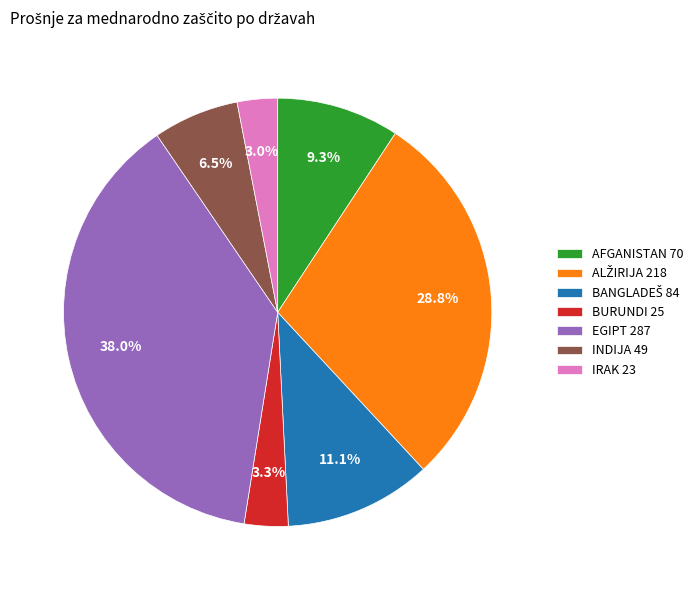

How many segments does this pie chart have?

7